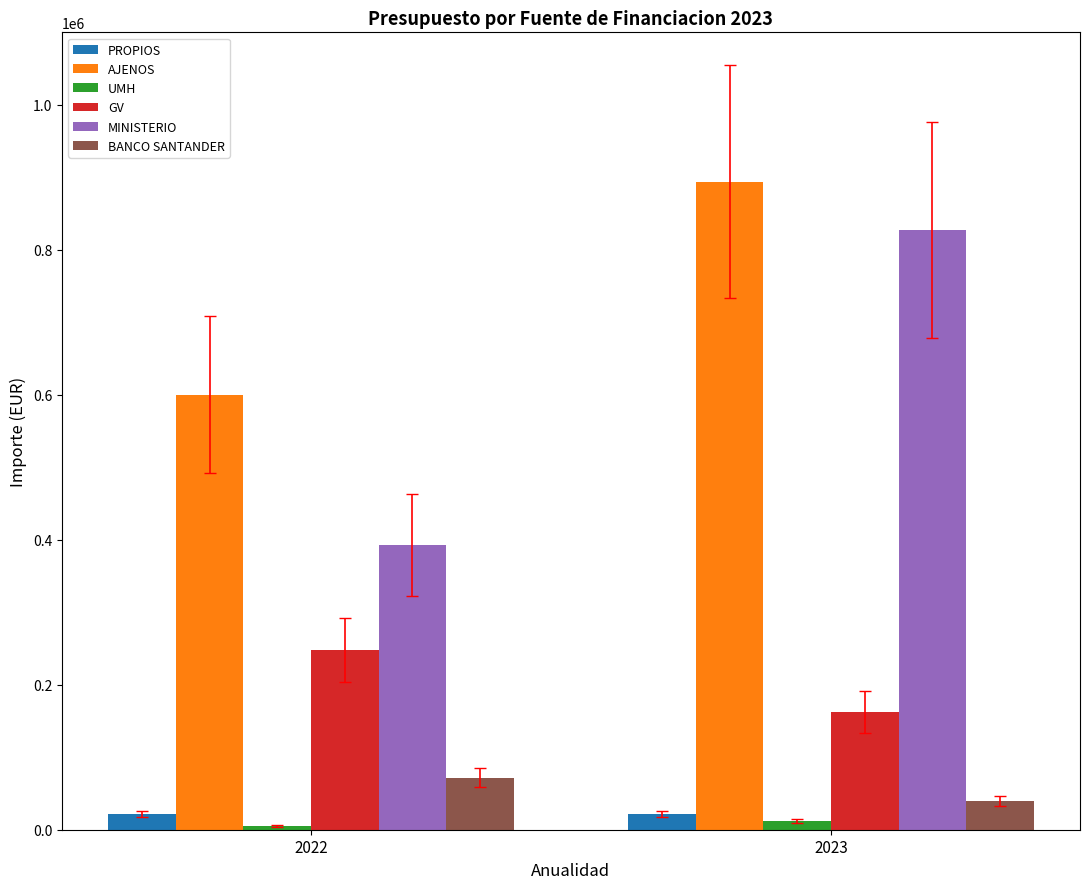

What is the average value of the MINISTERIO series?

610354